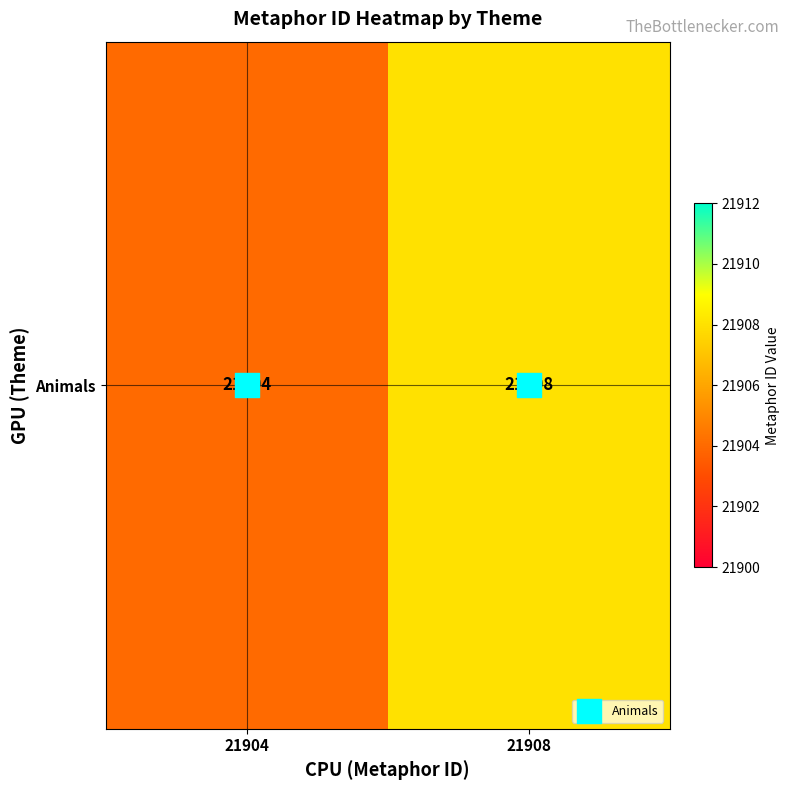

Which has a higher value, 21908 or 21904?

21908